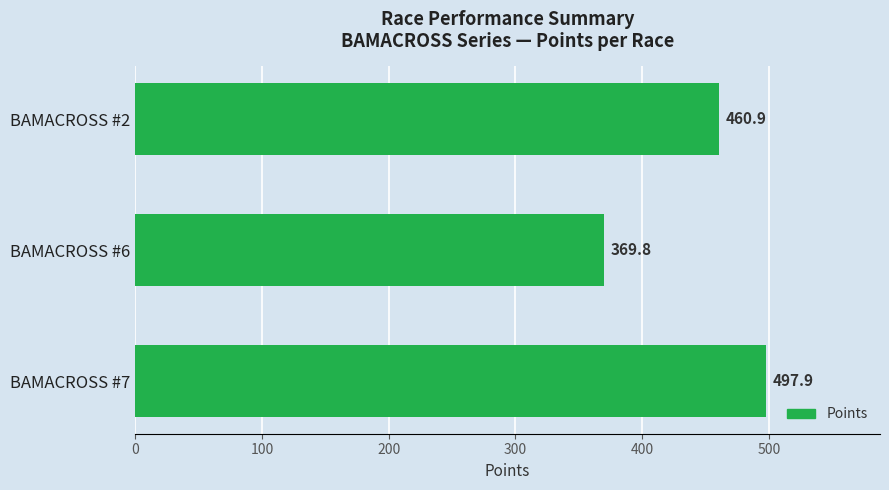

Is it true that the value at BAMACROSS #2 is 93.7?

False